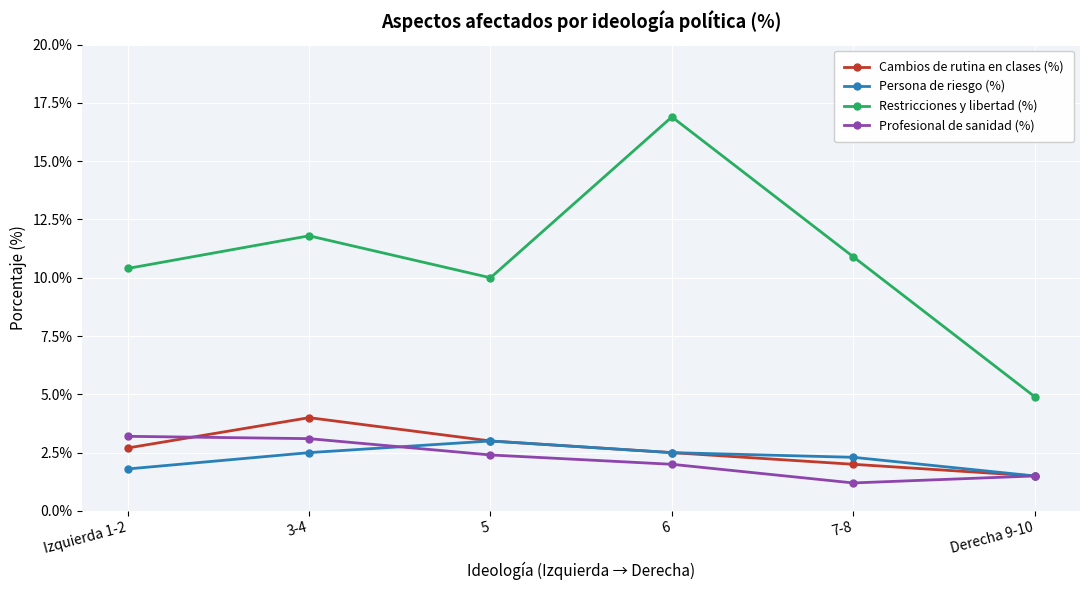

What is the difference between the second highest and second lowest values in the Persona de riesgo (%) series?

0.7